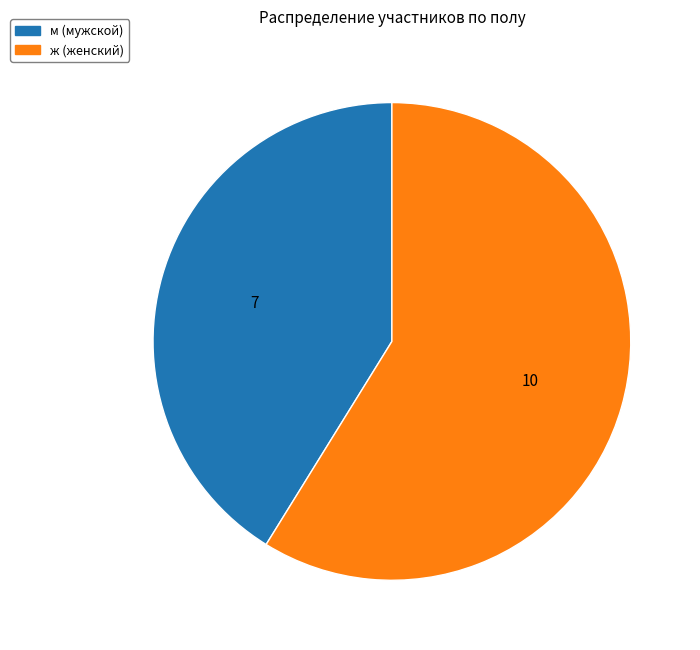

Is the sum of ж and м greater than half?

Yes